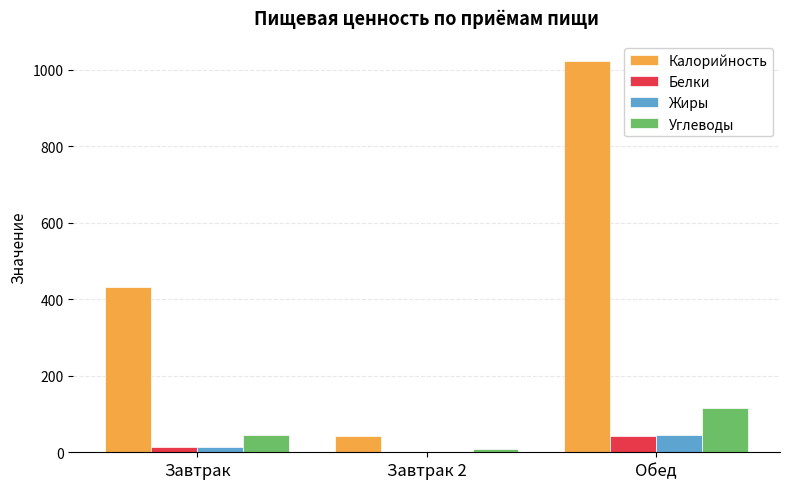

Between Завтрак 2 and Обед, which series saw the biggest shift?

Калорийность